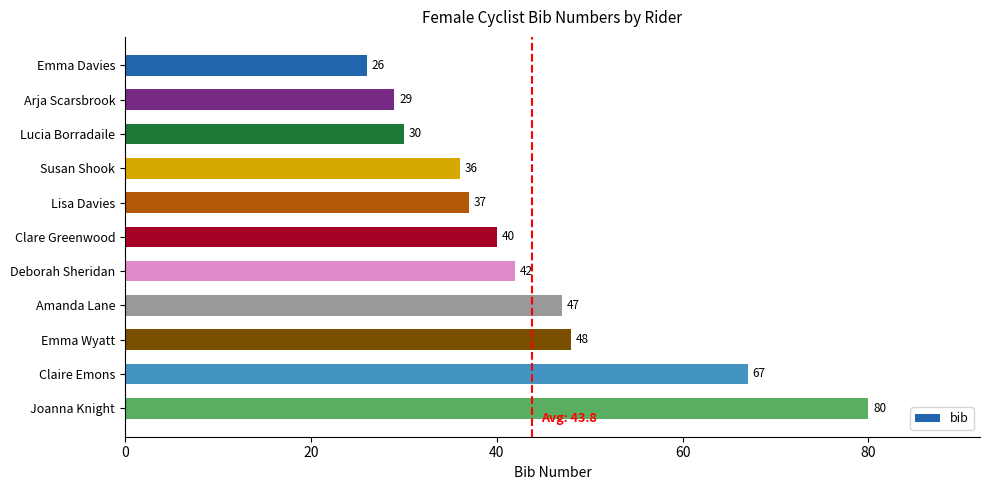

Which has a higher value, Lisa Davies or Joanna Knight?

Joanna Knight